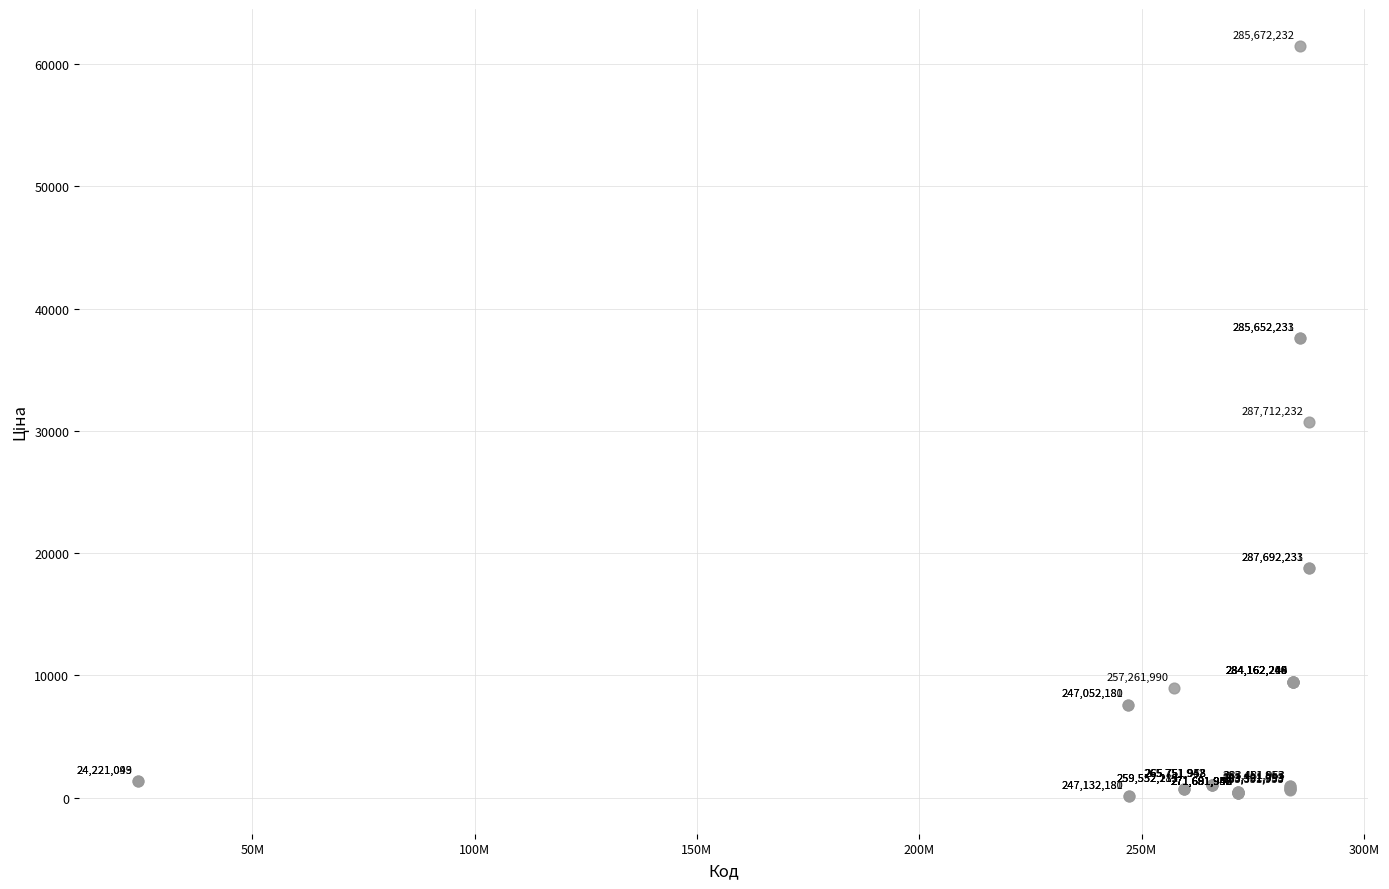

What Y value in the scatter plot is closest to 30774?

30717.1